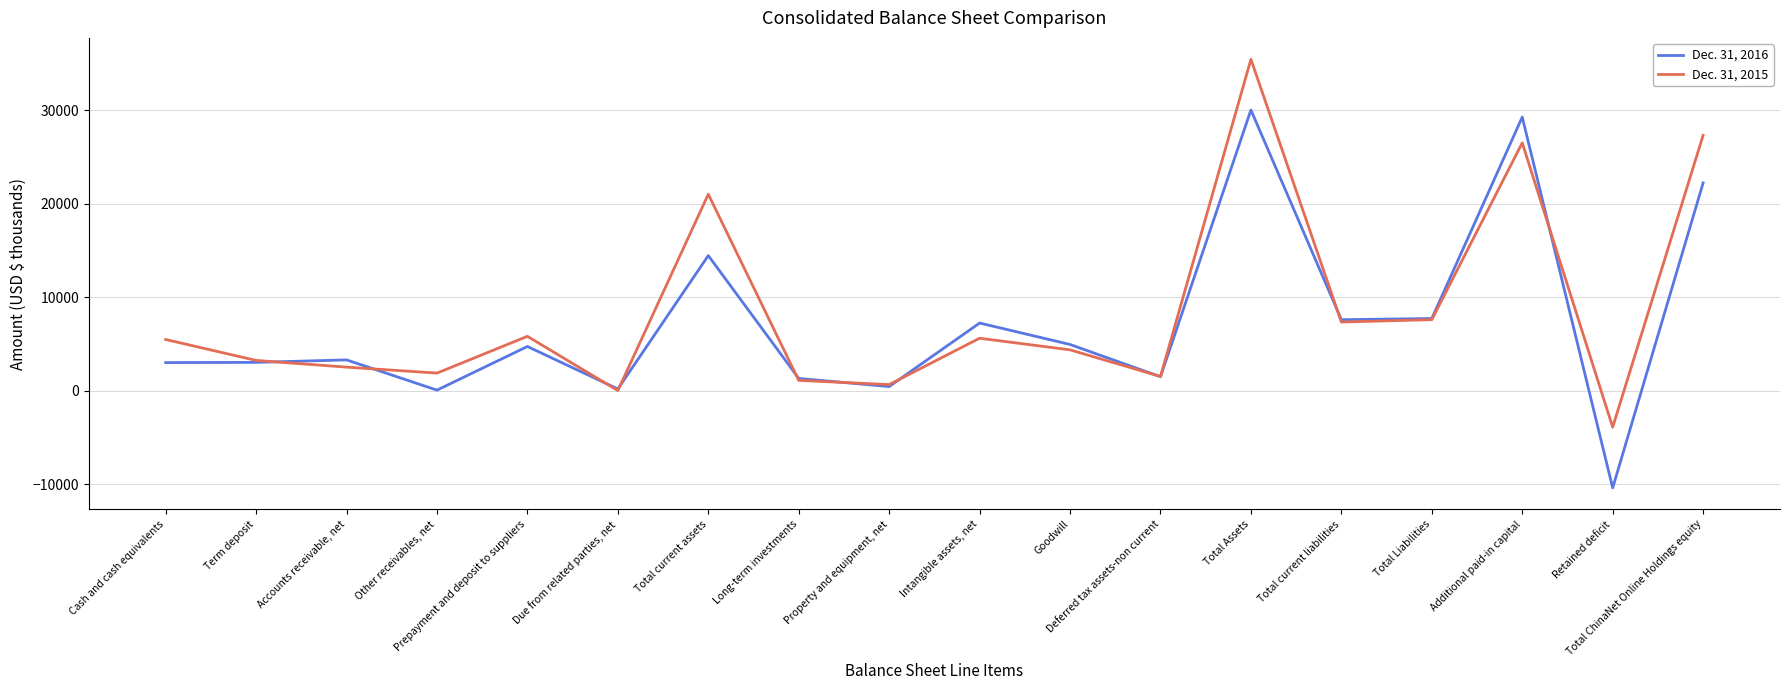

The Dec. 31, 2016 series shows 4503 at Total Liabilities. True or false?

False